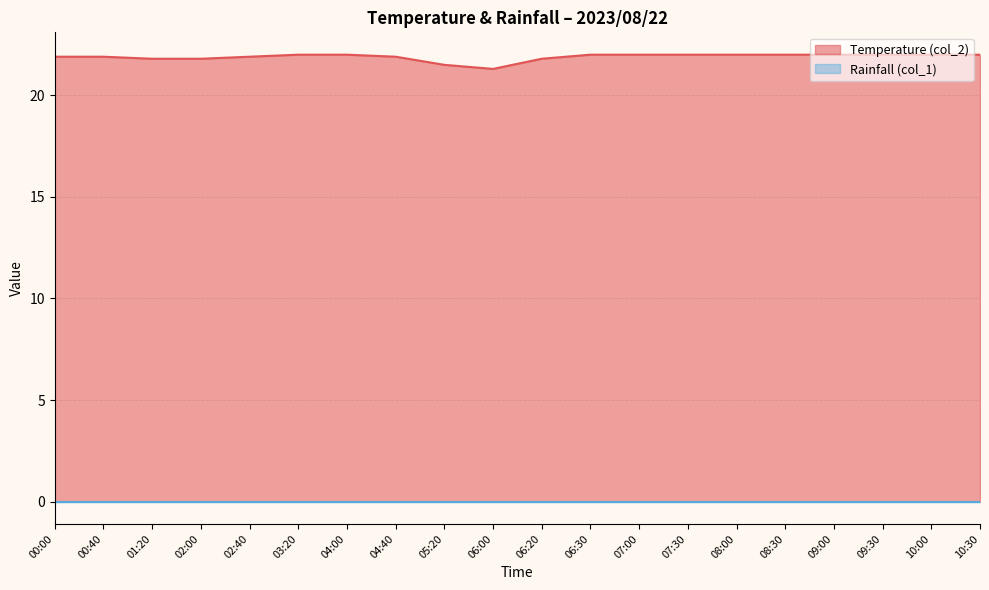

What is the sum of the values at 07:00 and 04:00?

44.0